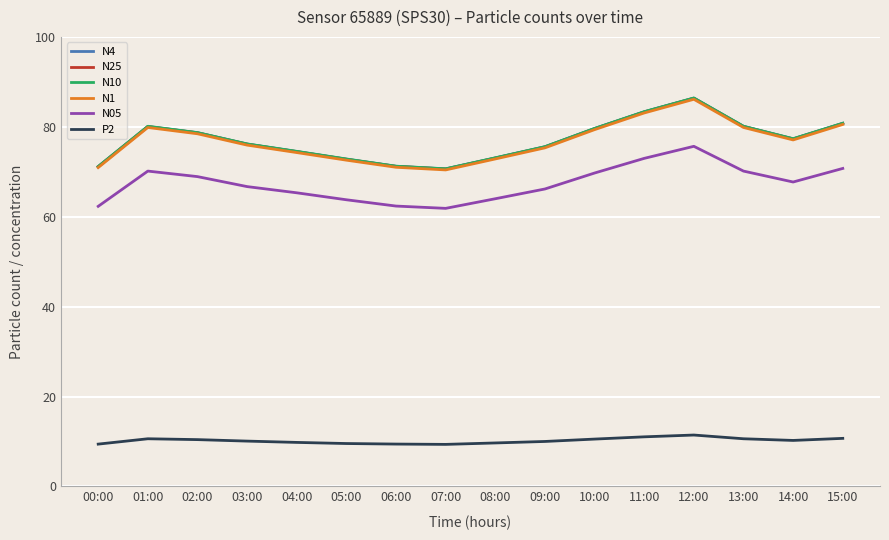

True or false: P2 and N4 cross at least once.

False